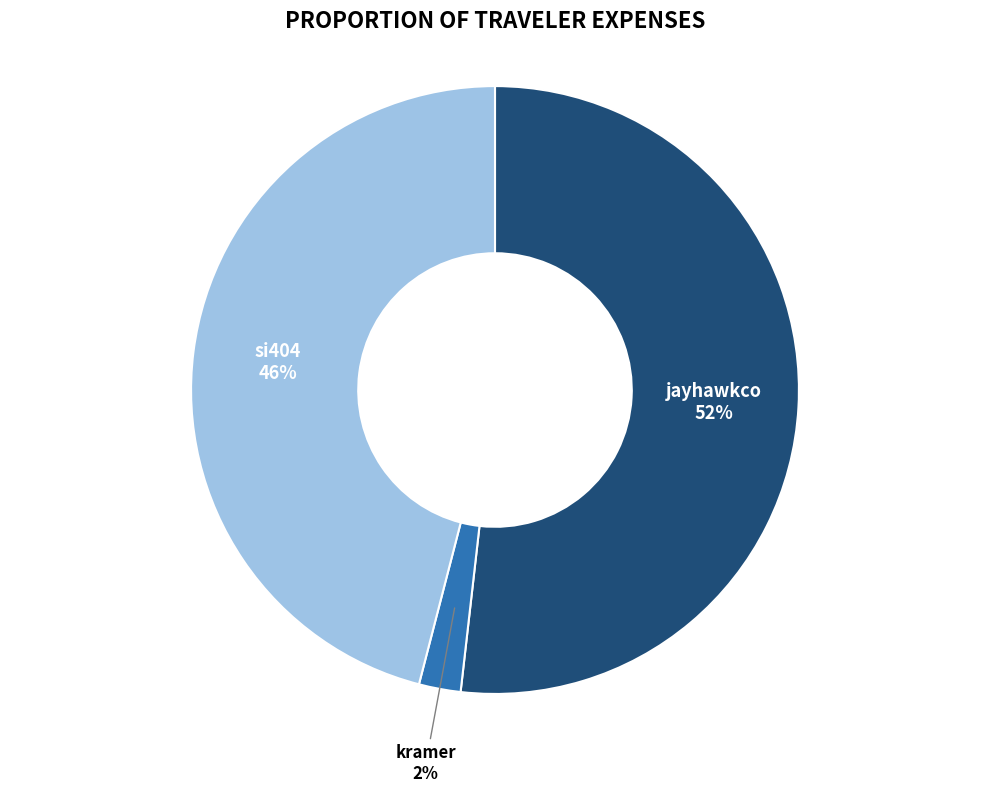

Combined, do jayhawkco and si404 account for over 50%?

Yes